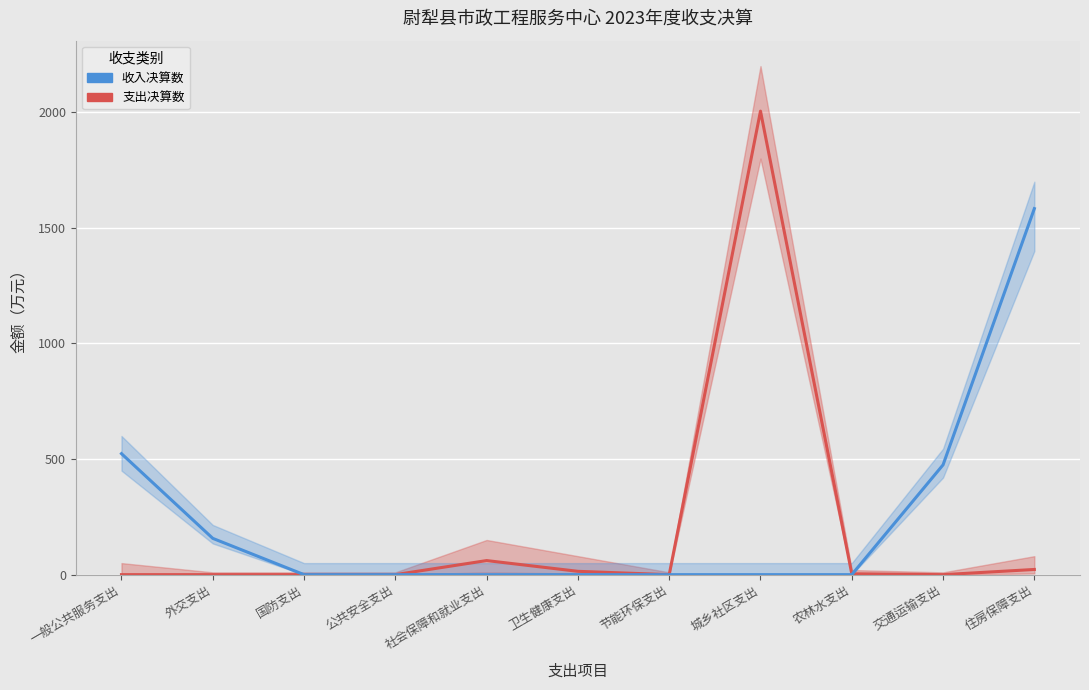

Rank the series by their average value, from highest to lowest.

收入决算数, 支出决算数